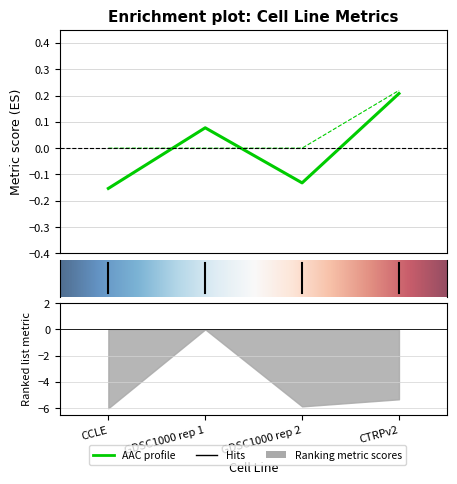

Is it true that AAC (%) equals 0.3 at CTRPv2?

False